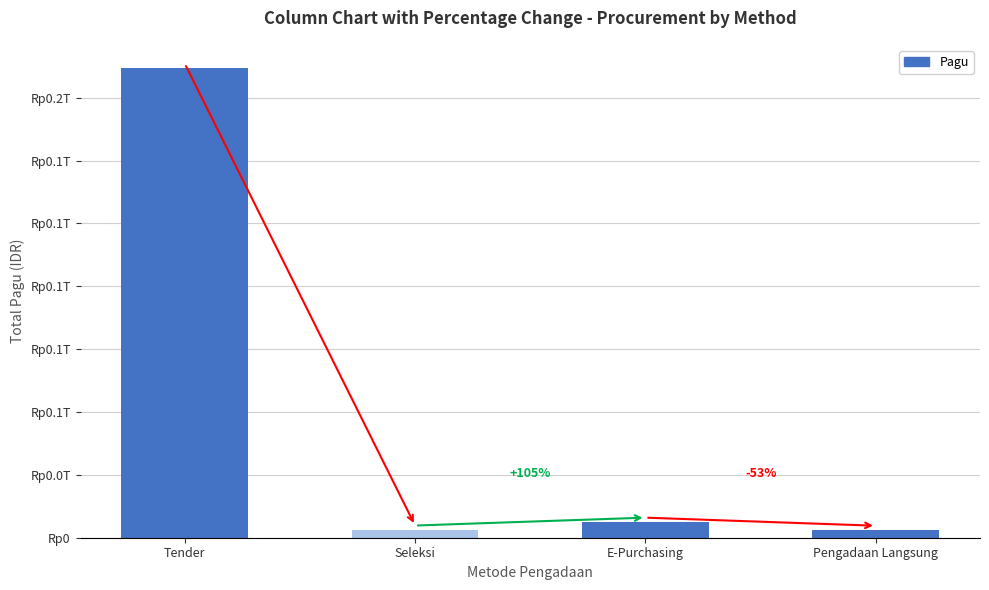

True or false: the data shows 2982601950 at Seleksi.

True